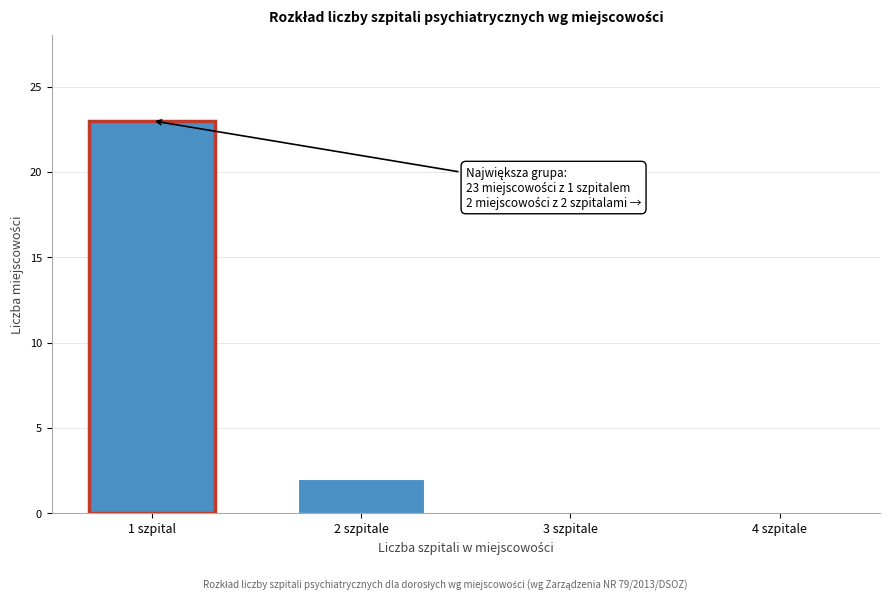

Reading left to right, transcribe all the data shown in this chart.

1 szpital=23	2 szpitale=2	3 szpitale=0	4 szpitale=0